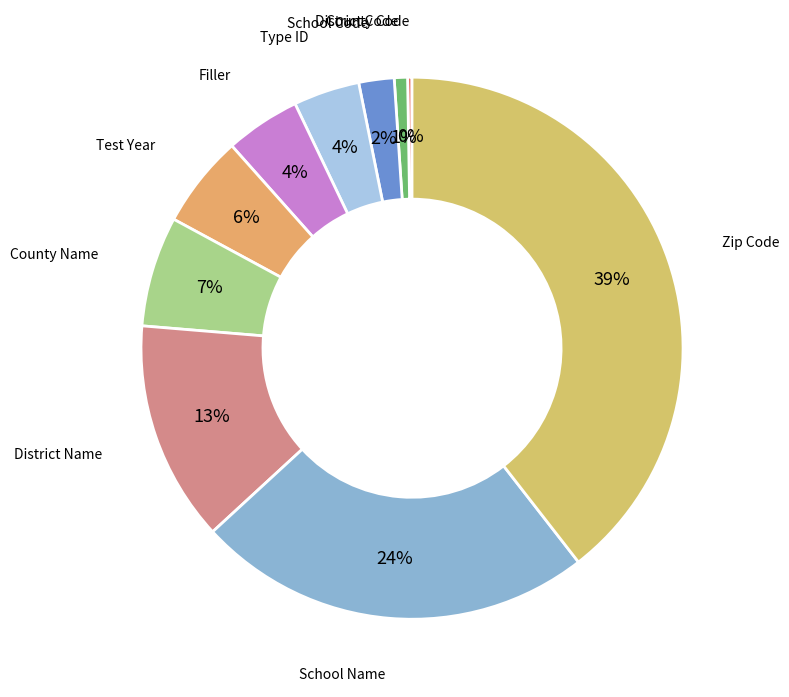

Is there any slice that represents more than half of the pie?

No